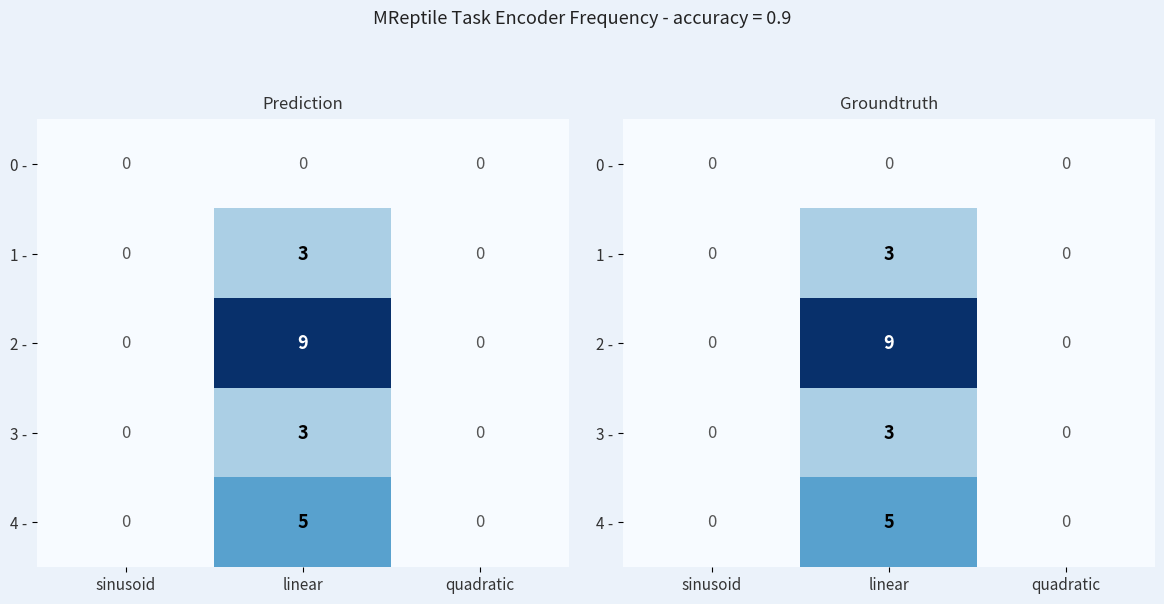

What is the sum of the 4 - values at linear and quadratic?

5